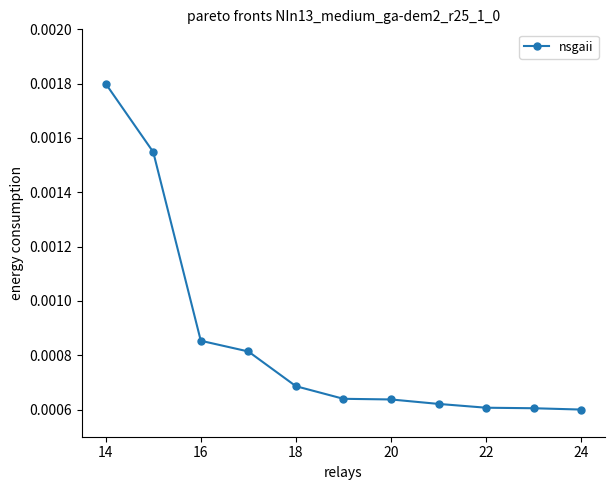

Count the number of data series in this chart.

1